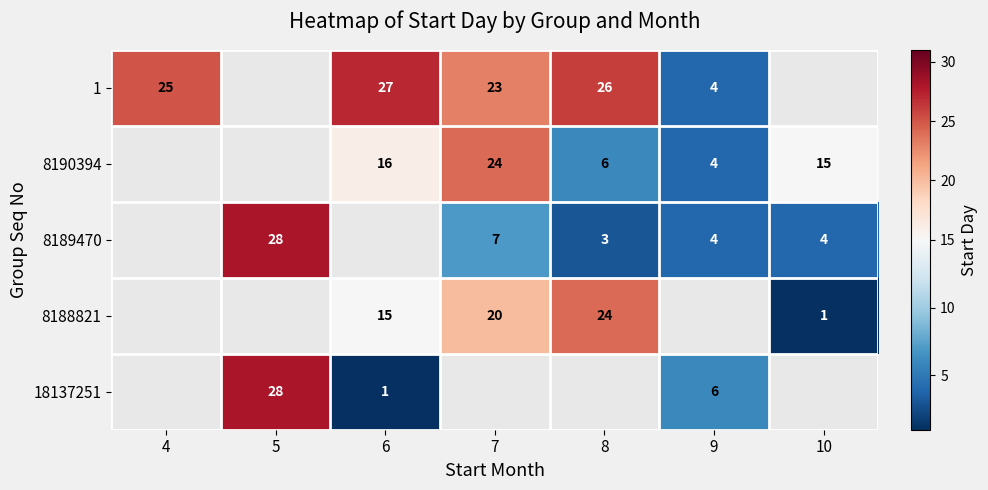

Is it true that 8190394 equals 2 at 9?

False